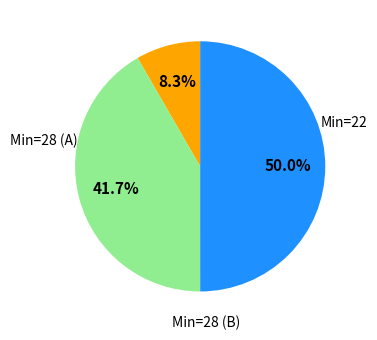

How many slices are in this pie chart?

3